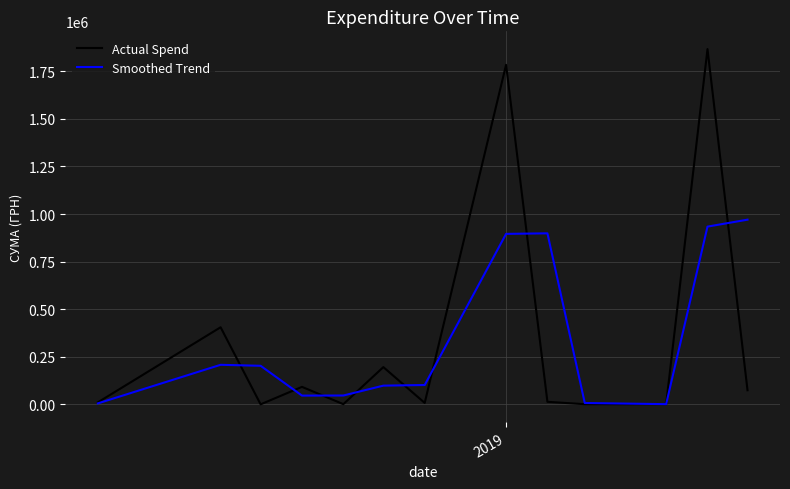

Rank the series by their maximum value, from lowest to highest.

Smoothed Trend, Actual Spend